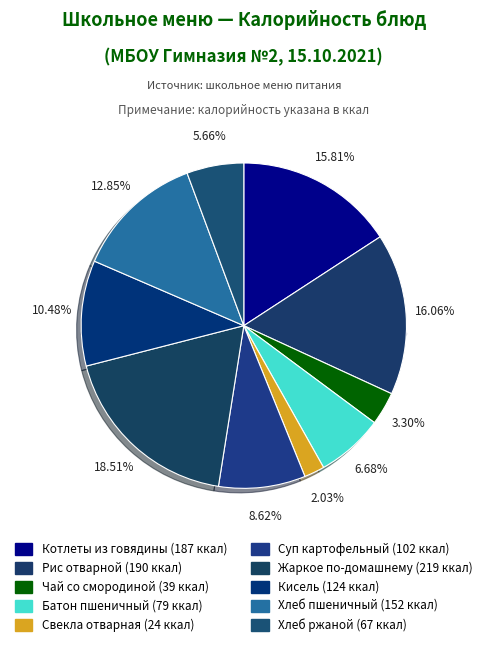

Is there any slice that represents more than half of the pie?

No